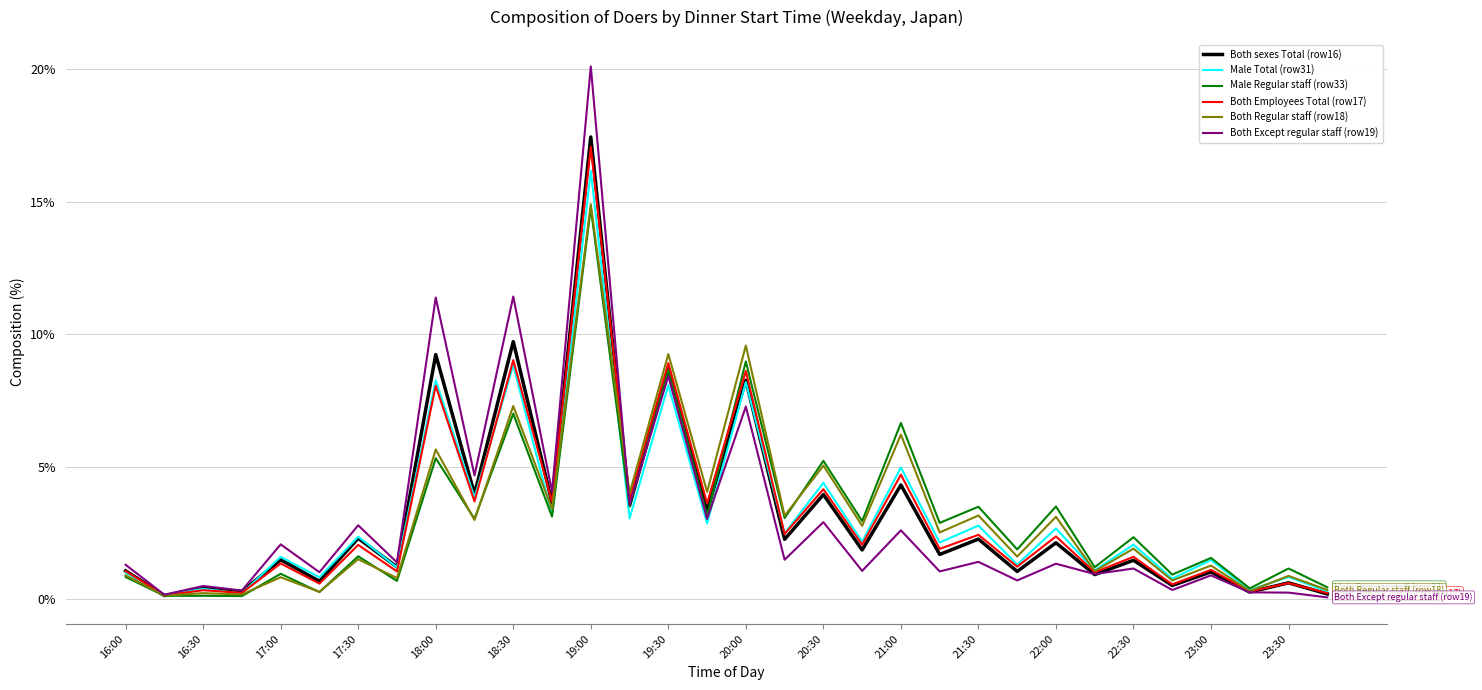

Which series has the largest range (max minus min)?

Both Except regular staff (row19)